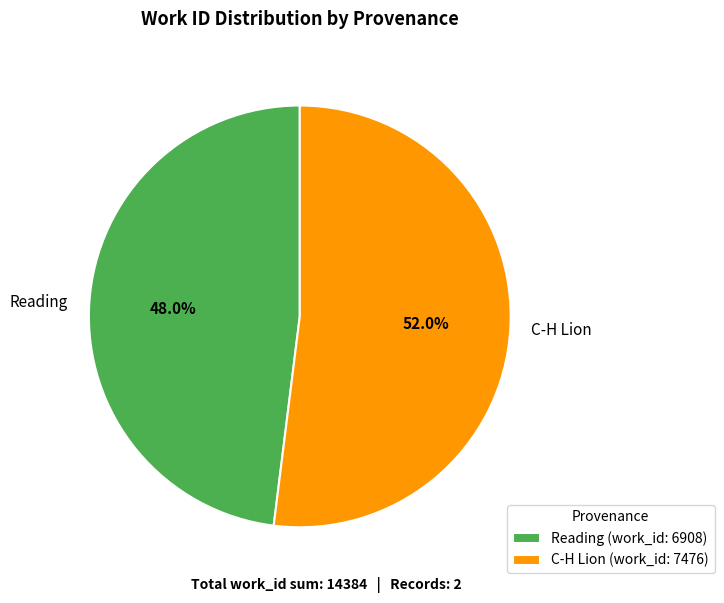

To the nearest percent, what portion does Reading represent?

48%